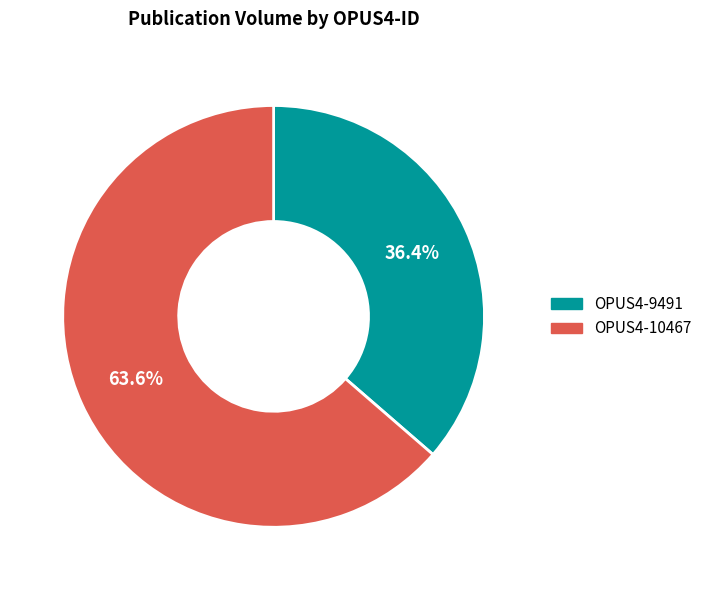

What is the total percentage of OPUS4-9491 and OPUS4-10467?

100.0%